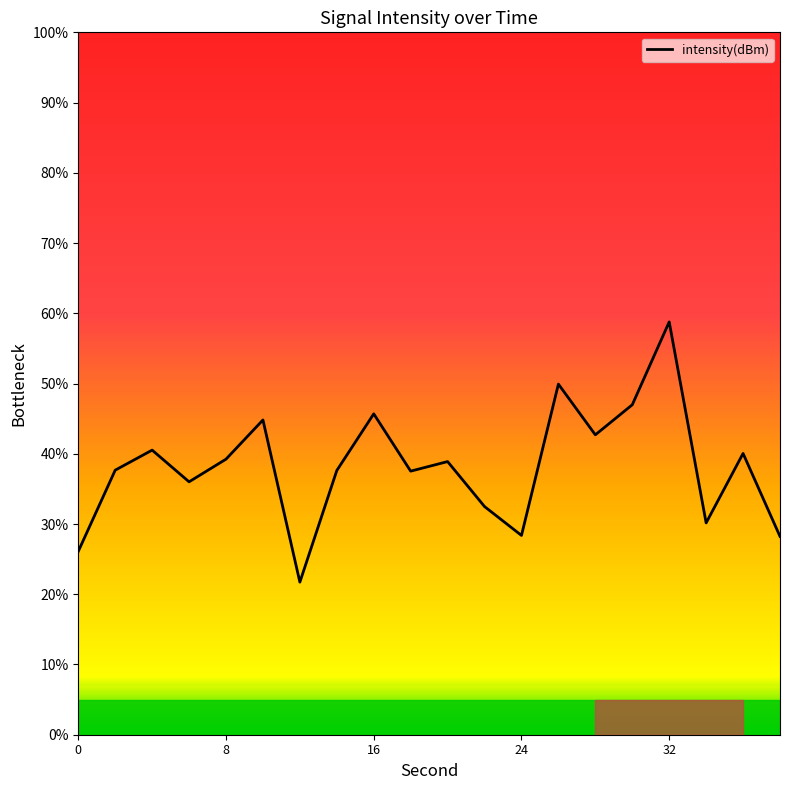

What is the minimum value shown in the chart?

21.7